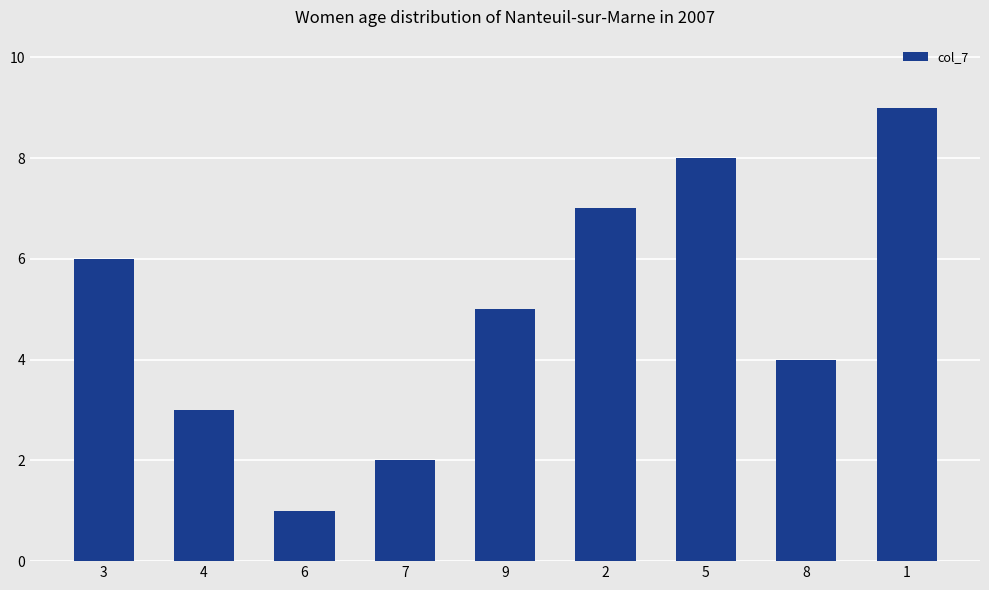

Reading left to right, extract all data points from this chart.

6	3	1	2	5	7	8	4	9